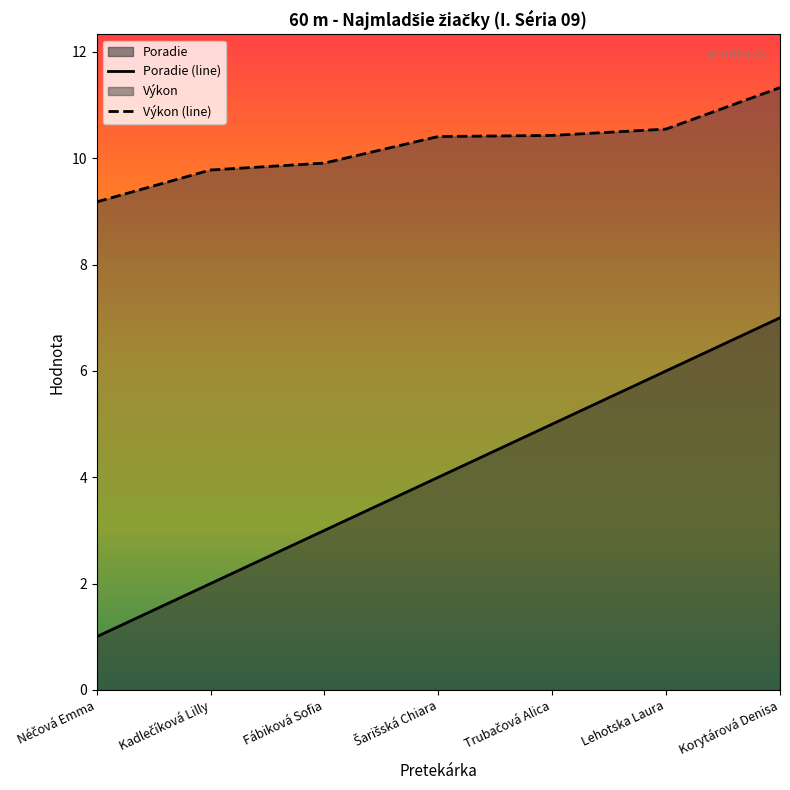

What is the label of the 1st point from the right?

Korytárová Denisa